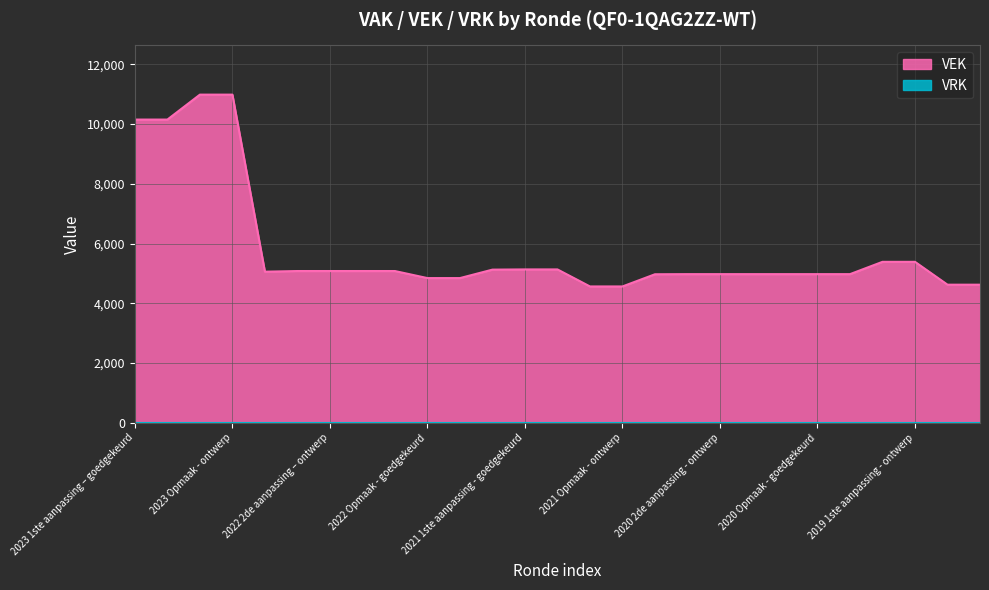

Which series has the largest total across all categories?

VEK